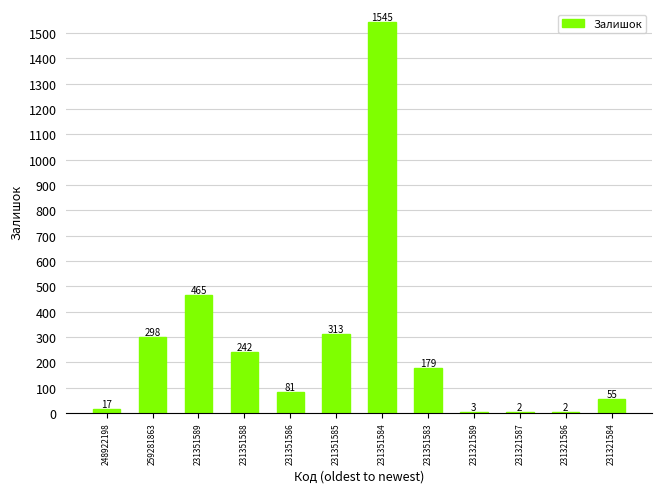

Is it true that the value at 231351584 is 1545?

True